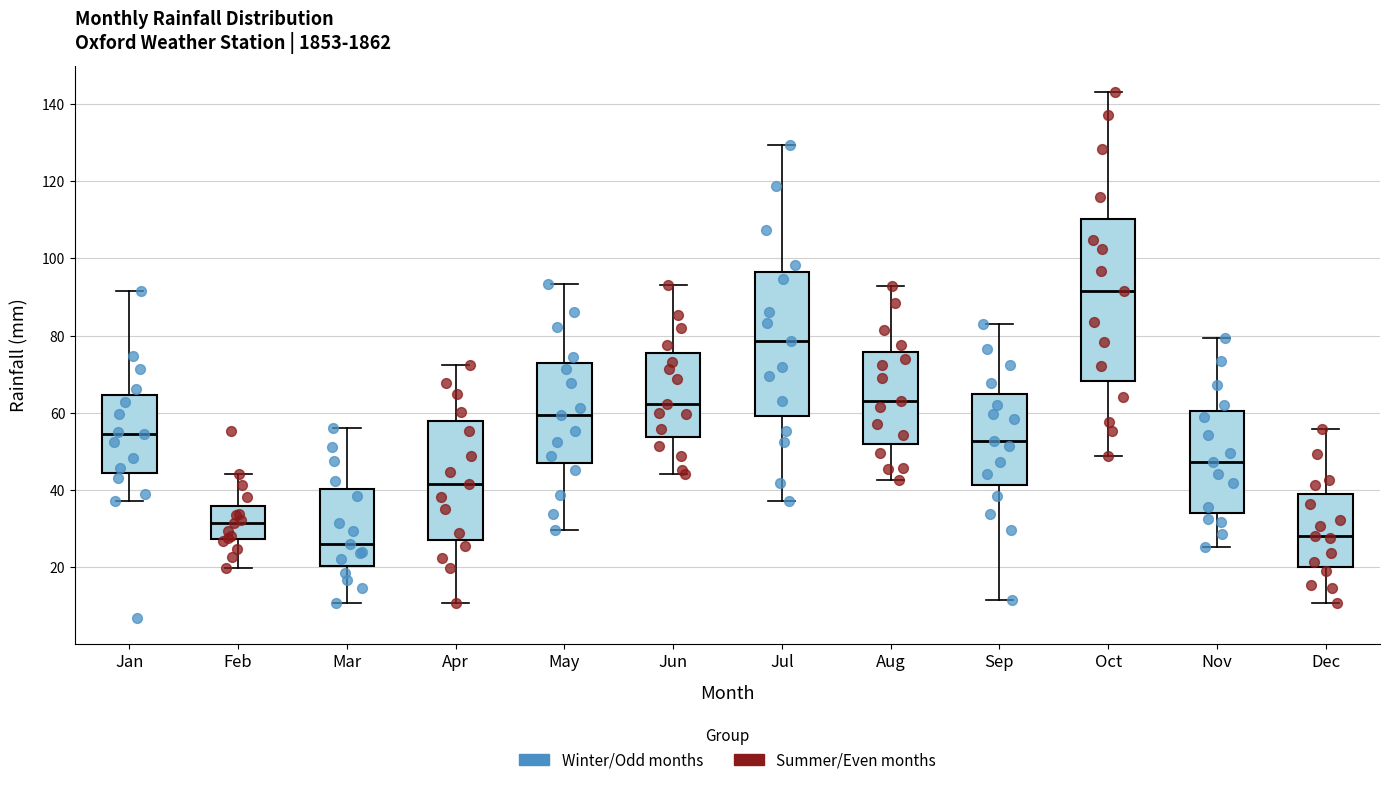

Comparing the boxes themselves (not the whiskers), which one is the tallest?

Oct